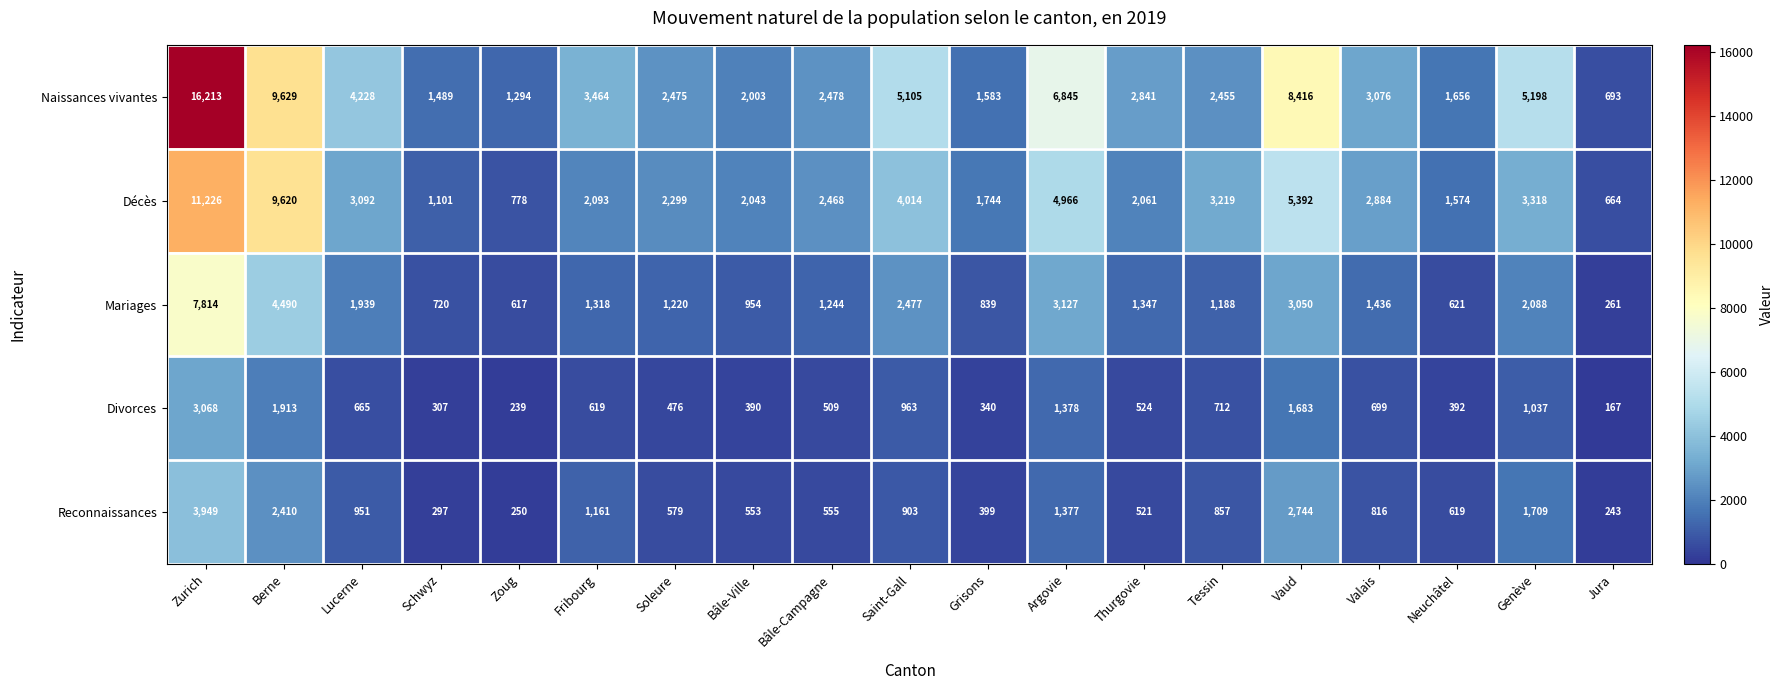

Which series has the widest spread of values?

Naissances vivantes